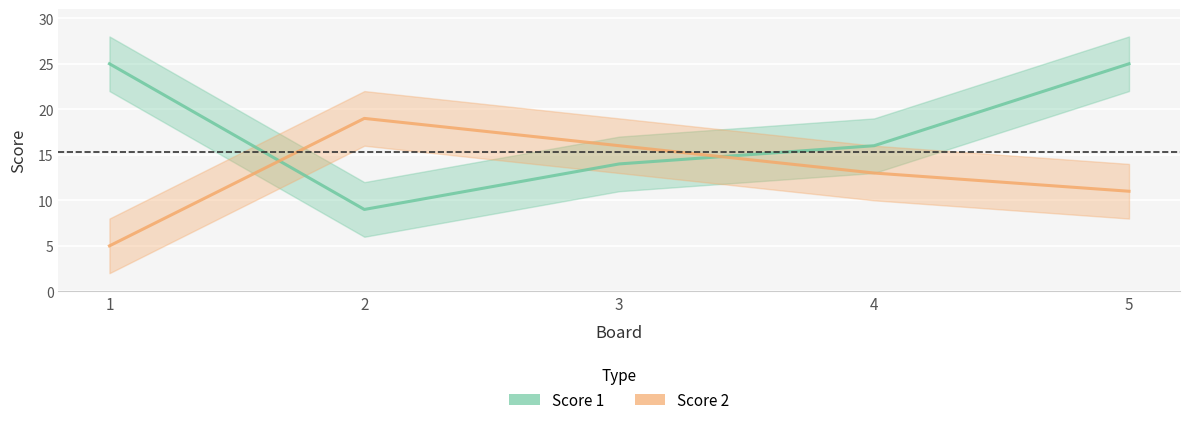

True or false: Score 2 and Score 1 cross at least once.

True